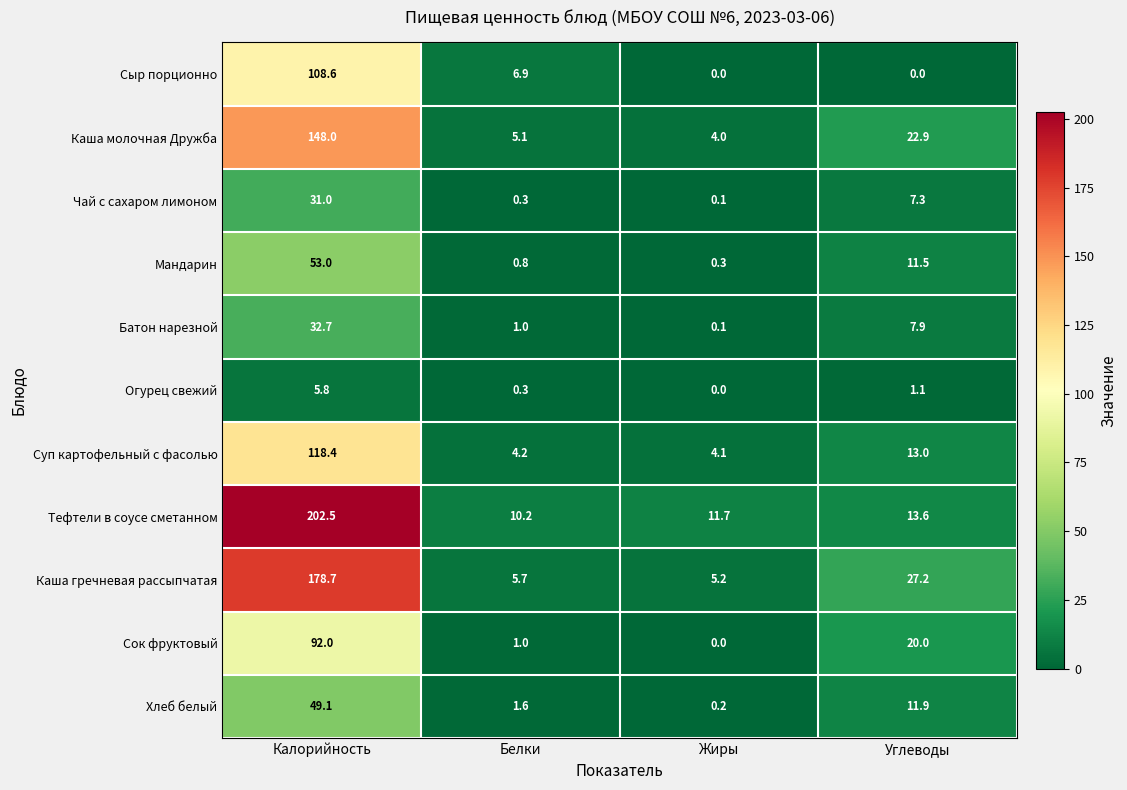

What is the approximate value of Каша молочная Дружба at Углеводы?

22.9